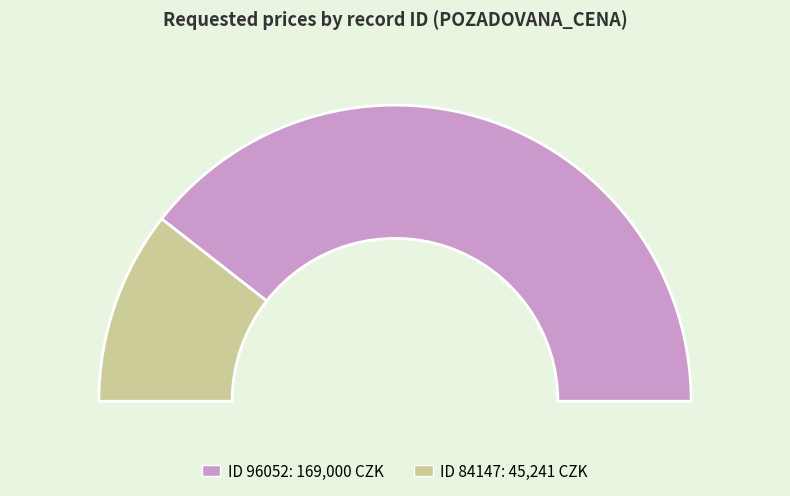

What percentage is the 96052 slice, to the nearest percent?

79%